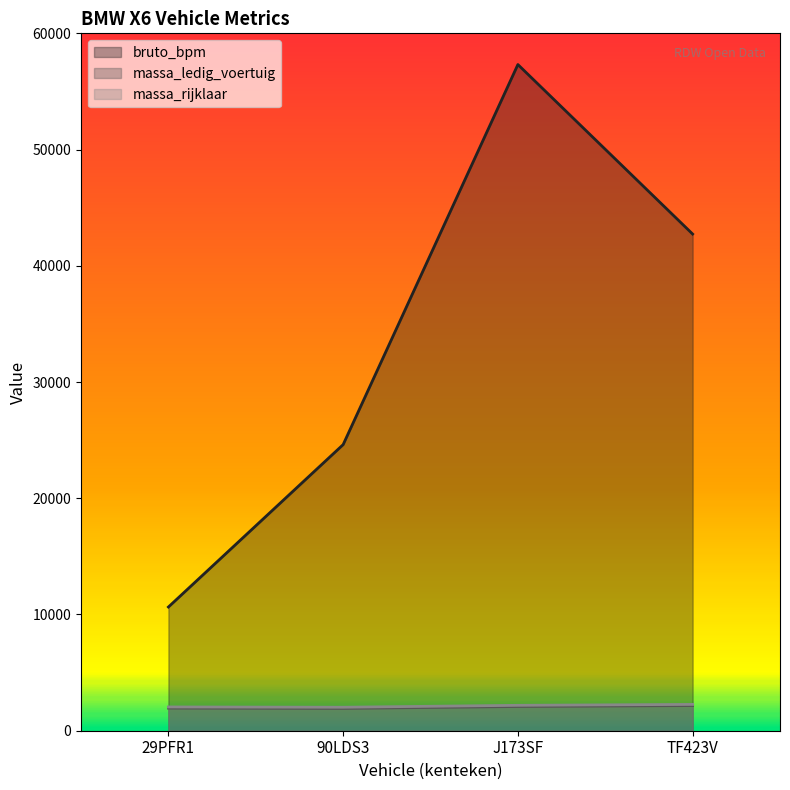

Which category has the lowest value across all series?

90LDS3